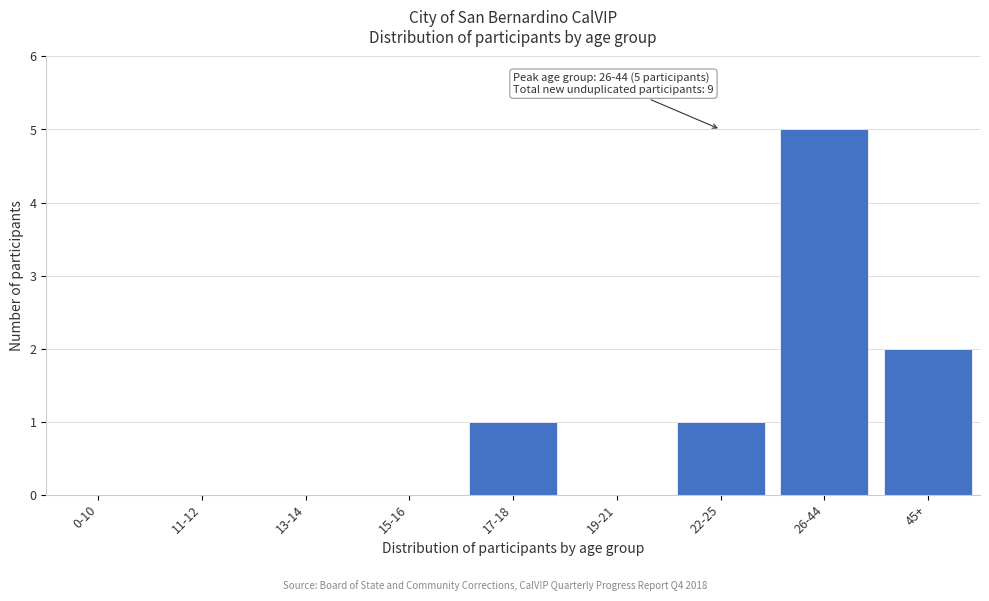

Reading left to right, what are all the values shown in this chart?

0-10=0	11-12=0	13-14=0	15-16=0	17-18=1	19-21=0	22-25=1	26-44=5	45+=2